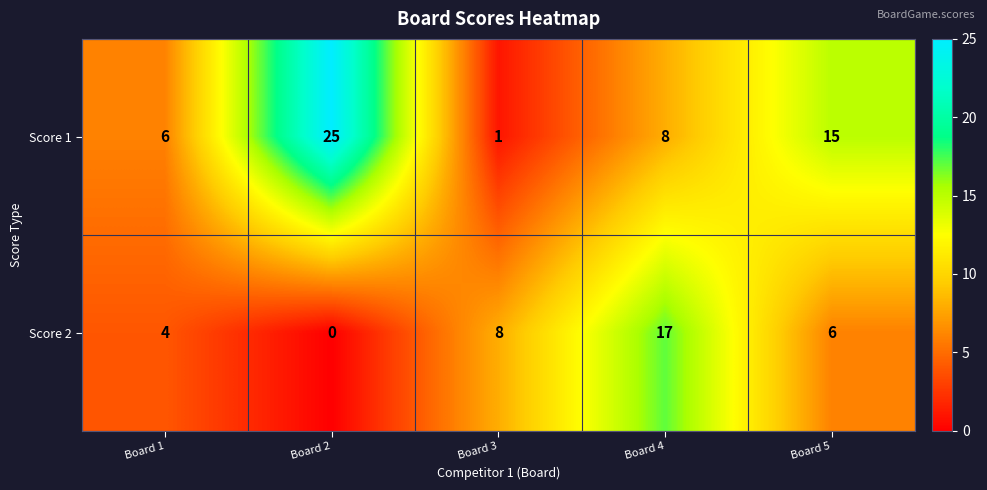

Reading right to left, transcribe all the data shown in this chart.

Score 1: Board 5=15	Board 4=8	Board 3=1	Board 2=25	Board 1=6
Score 2: Board 5=6	Board 4=17	Board 3=8	Board 2=0	Board 1=4